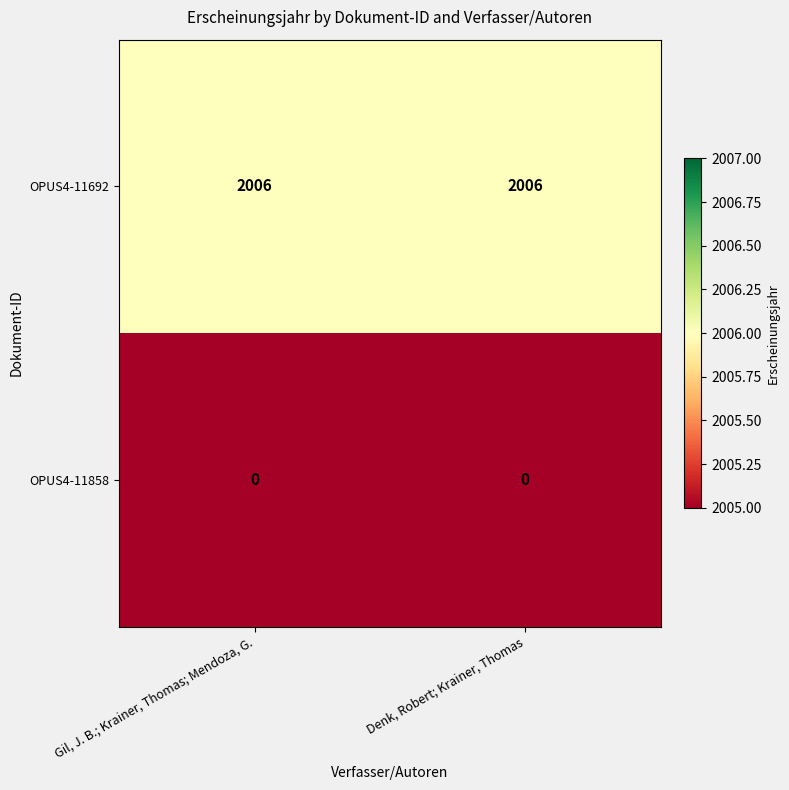

What is the total value across all series at Gil, J. B.; Krainer, Thomas; Mendoza, G.?

2006